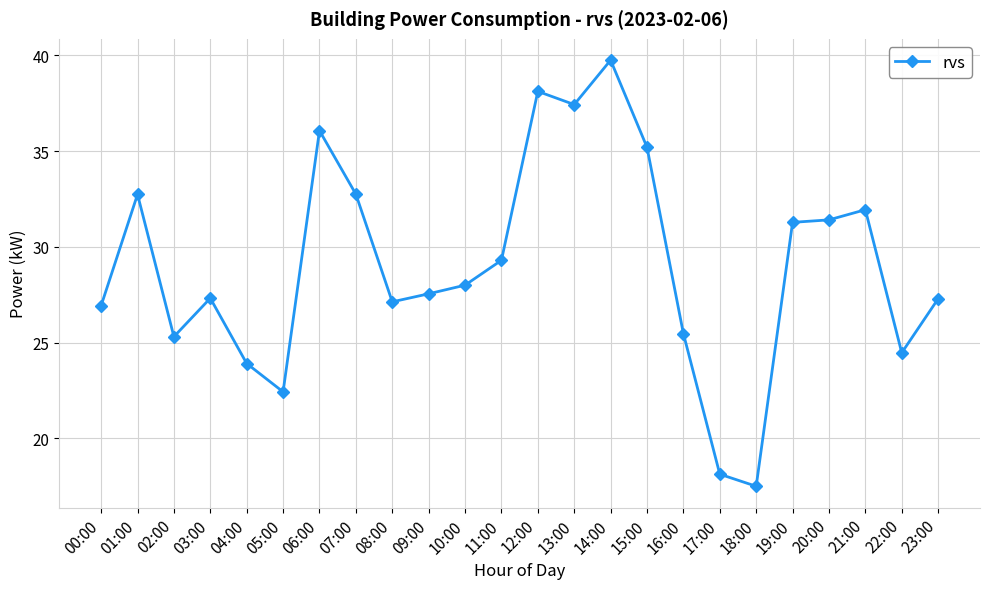

Which has a higher value, 21:00 or 19:00?

21:00